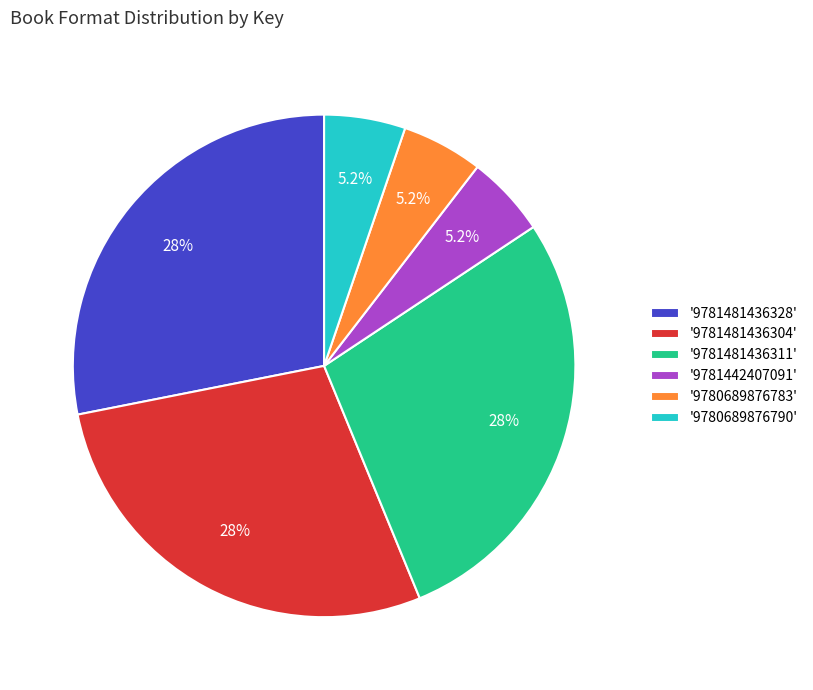

To the nearest percent, what is the difference between the largest and smallest slice percentages?

23%